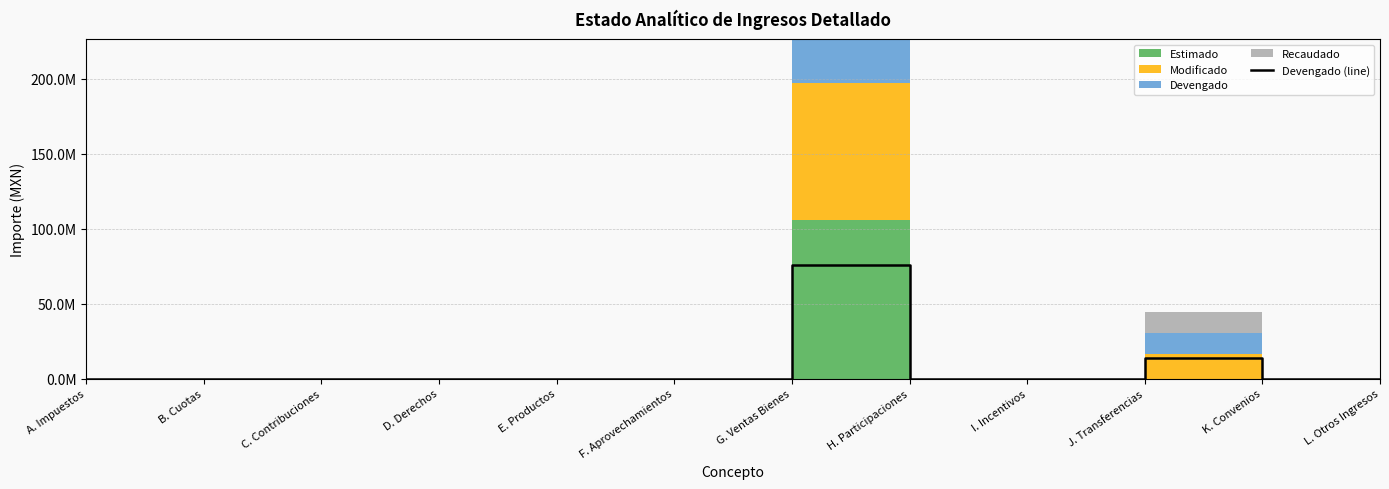

Rank the categories by value from lowest to highest.

A. Impuestos, B. Cuotas, C. Contribuciones, D. Derechos, F. Aprovechamientos, H. Participaciones, I. Incentivos, K. Convenios, L. Otros Ingresos, E. Productos, J. Transferencias, G. Ventas Bienes